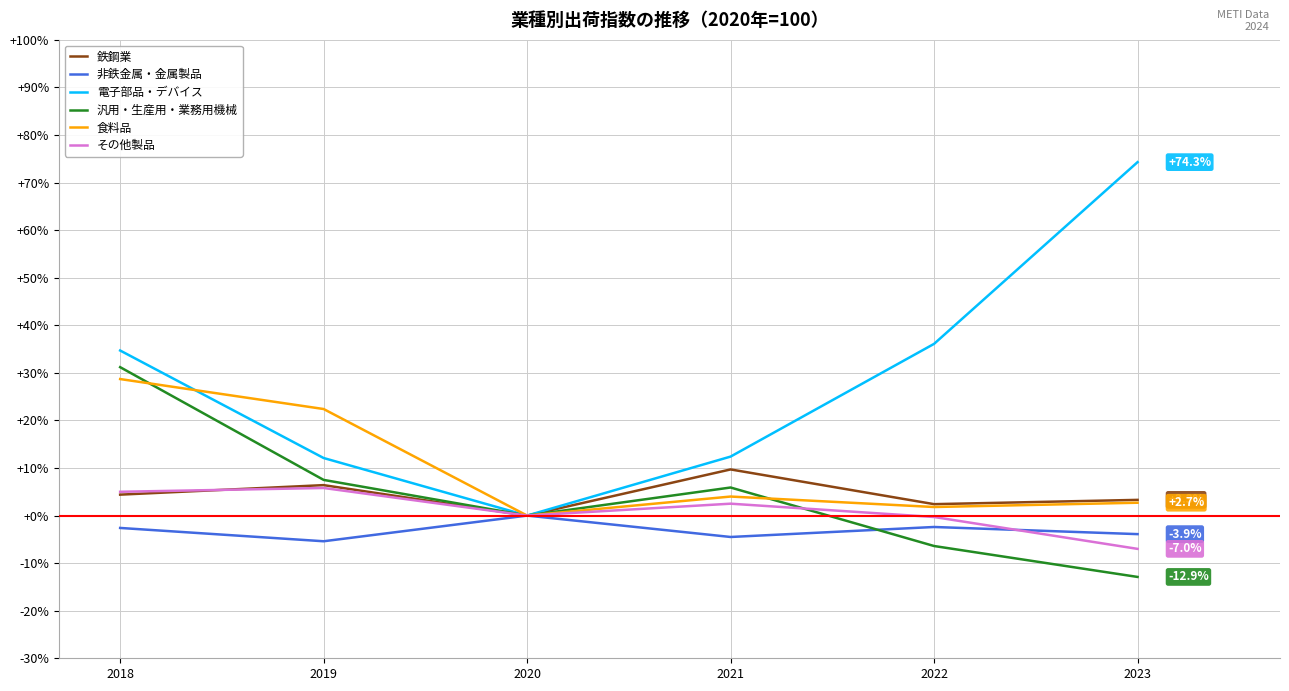

Which category has the highest value across all series?

2023